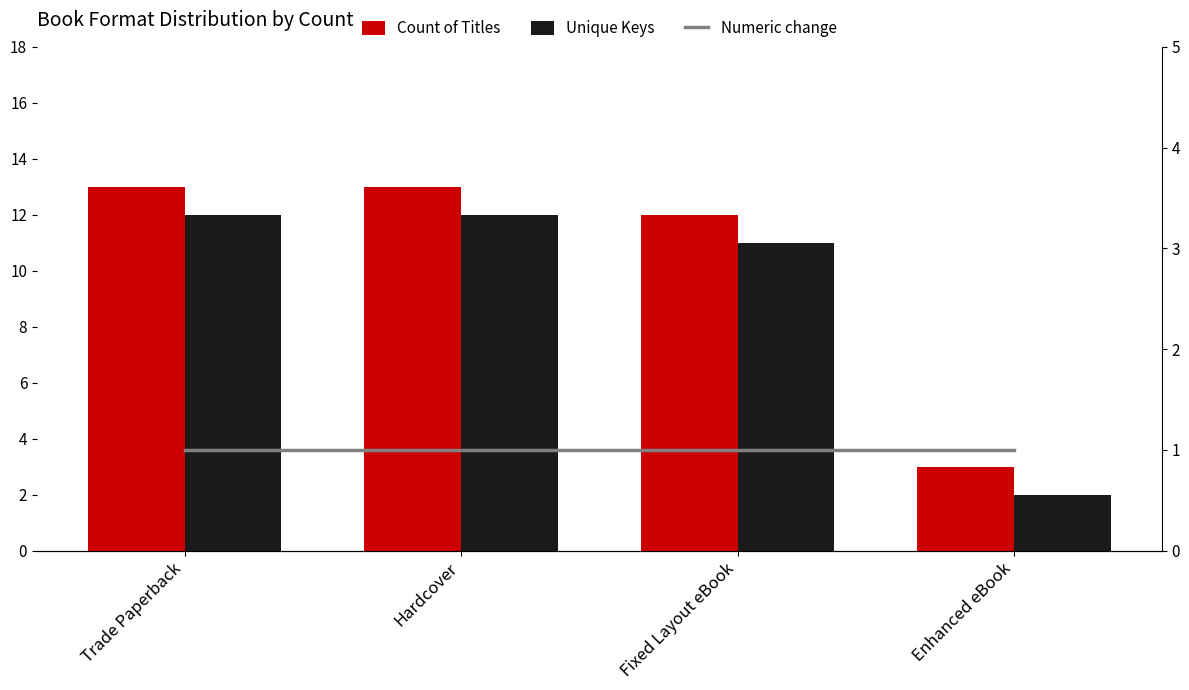

At which label is Numeric change closest to 1?

Trade Paperback